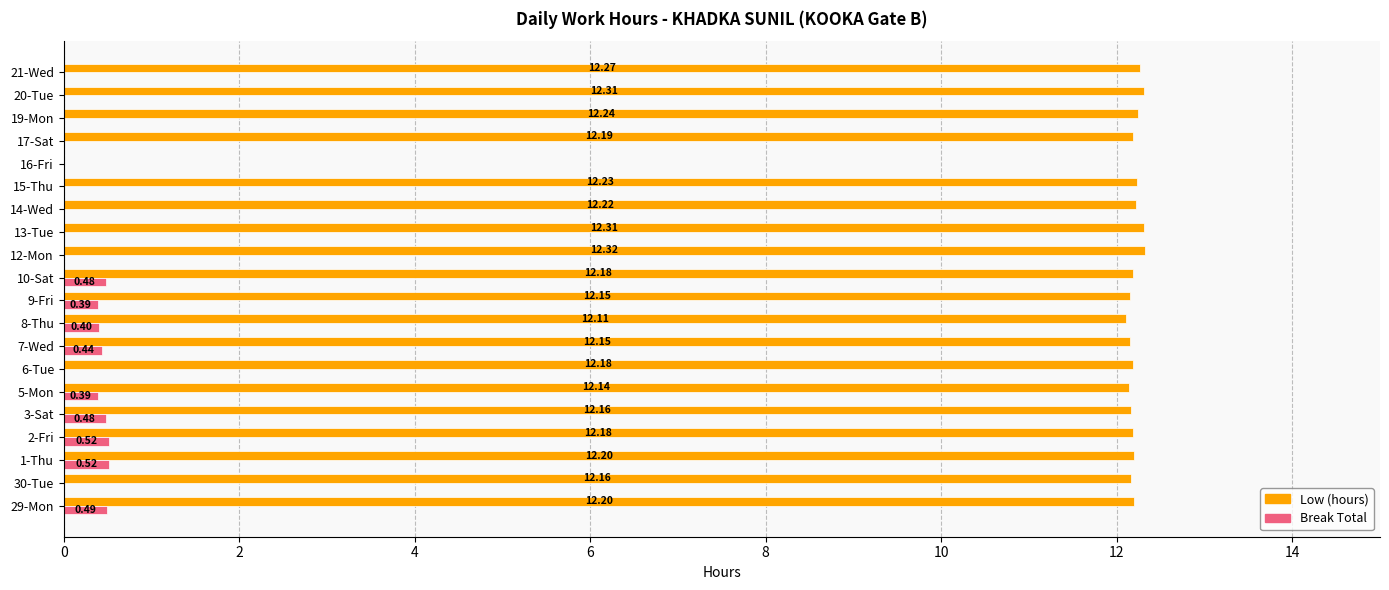

What is the sum of all Break Total values?

4.1